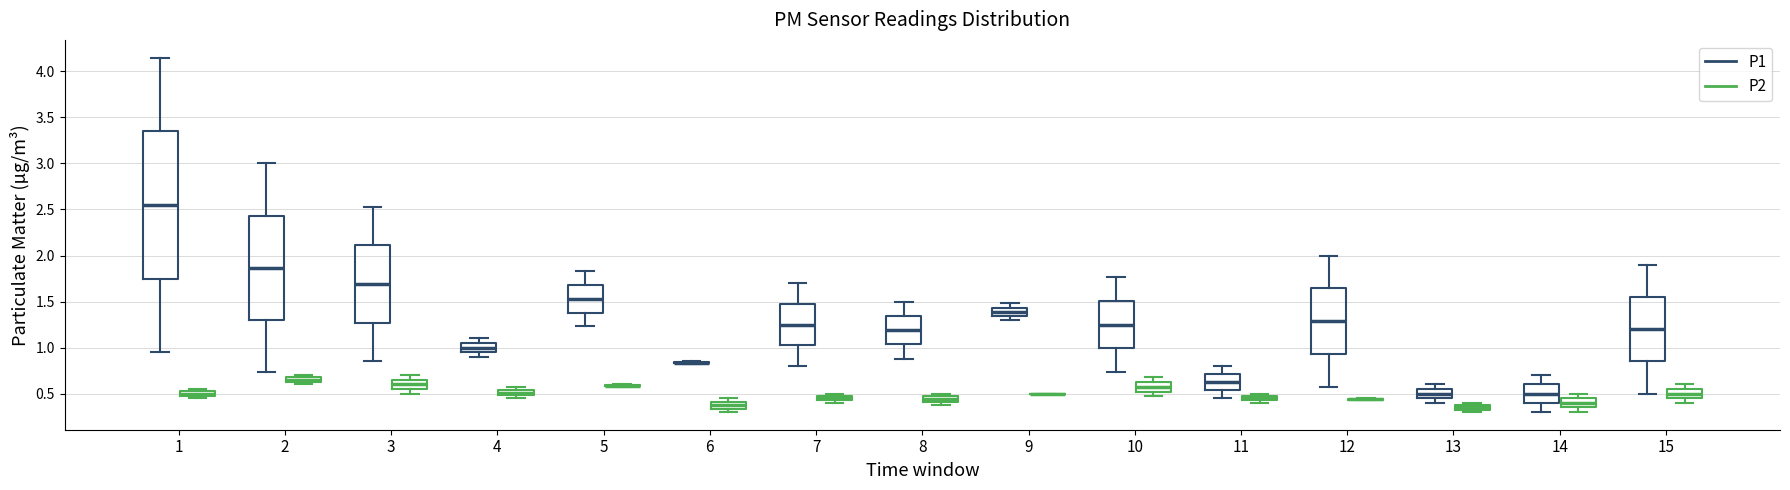

Which box is the tallest, from its lower edge to its upper edge?

1 (P1)